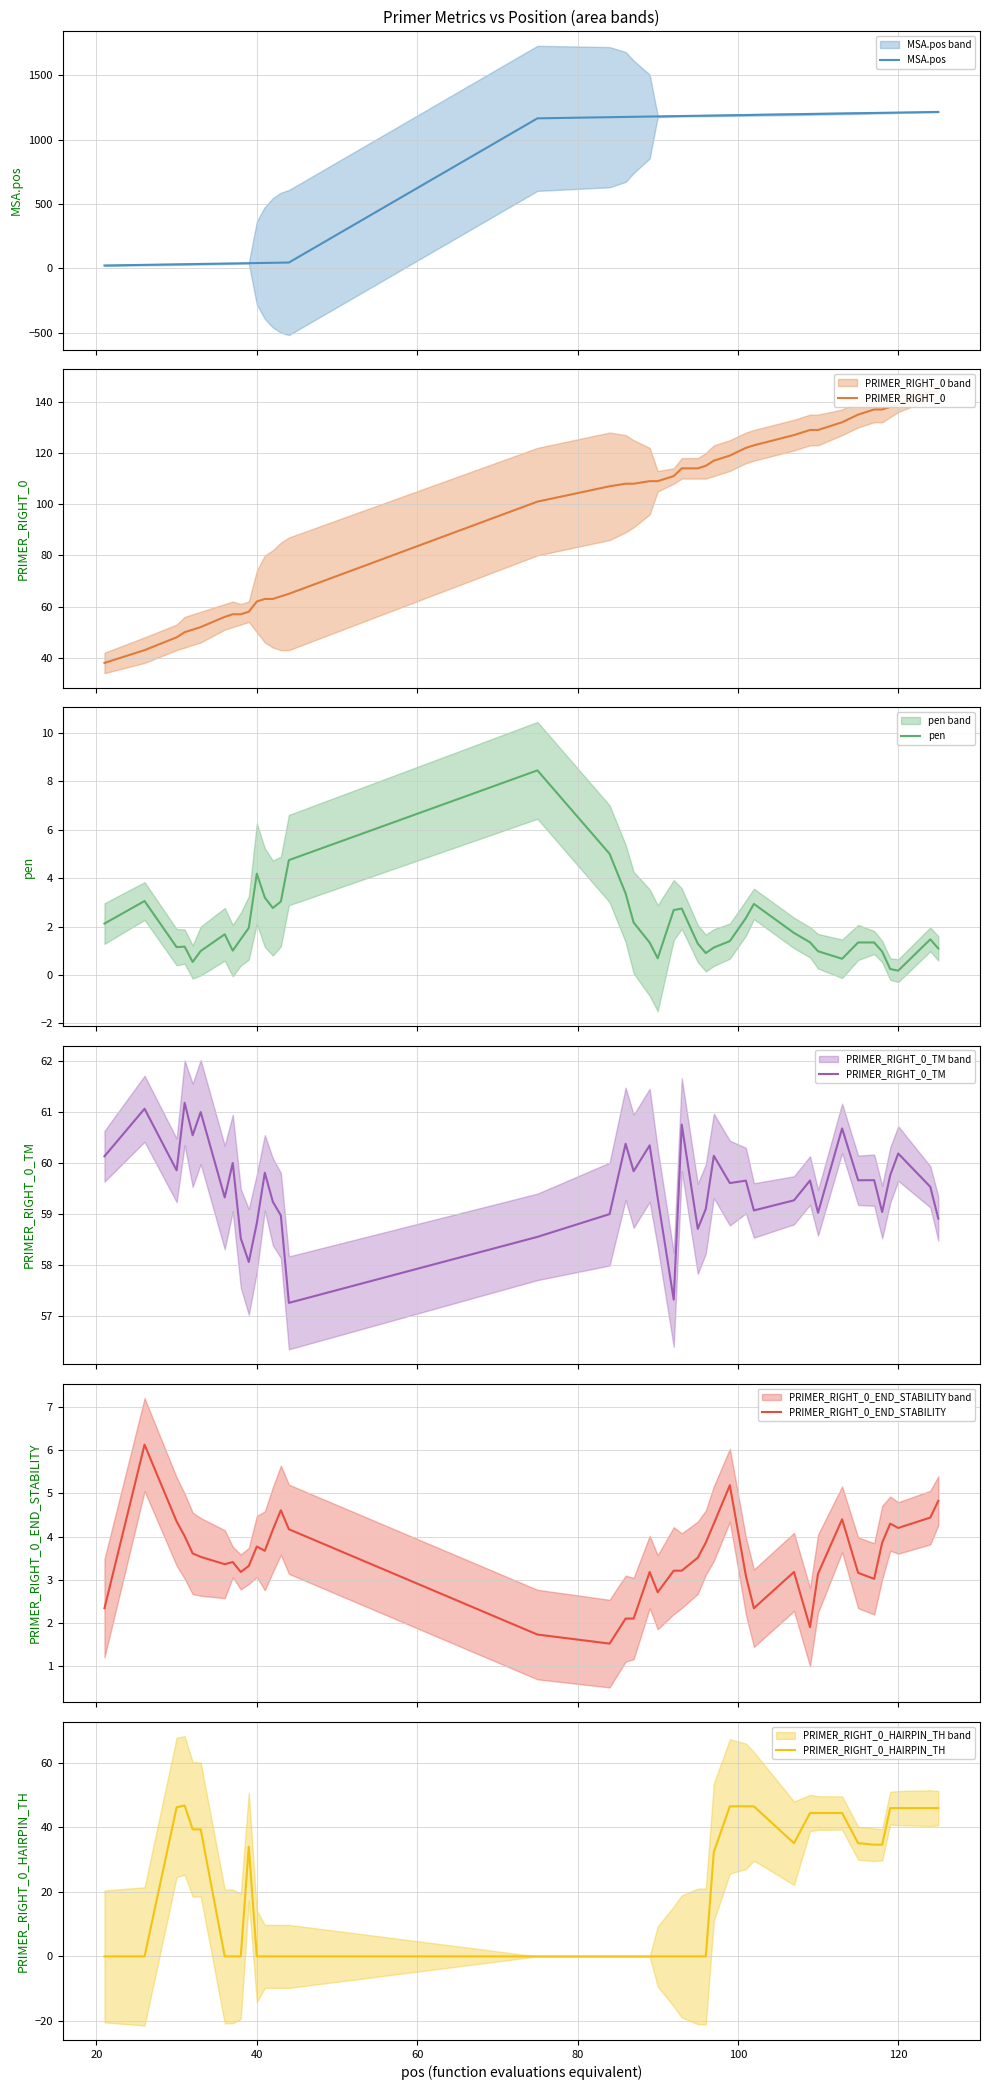

True or false: pen has more than 0 interior local peaks.

True